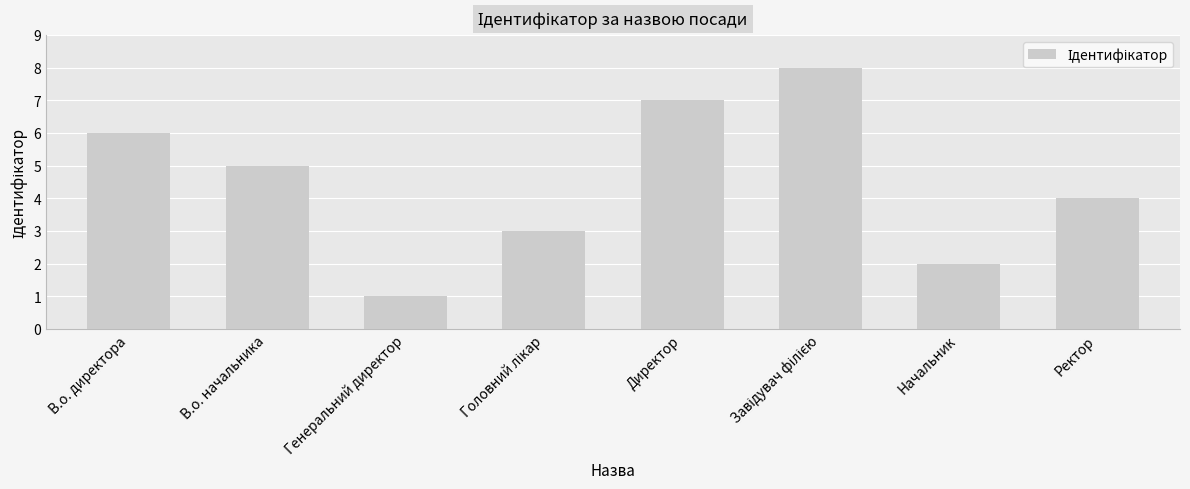

Reading left to right, what are all the values shown in this chart?

6	5	1	3	7	8	2	4